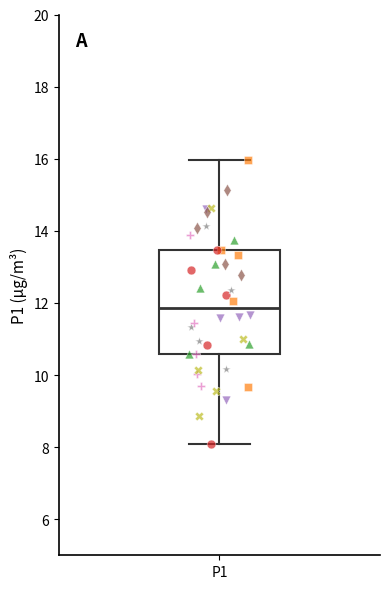

Where is the lower edge of the box for P1 on the y-axis? The values are not printed on the chart, so give them approximately, as read against the axis.

10.6